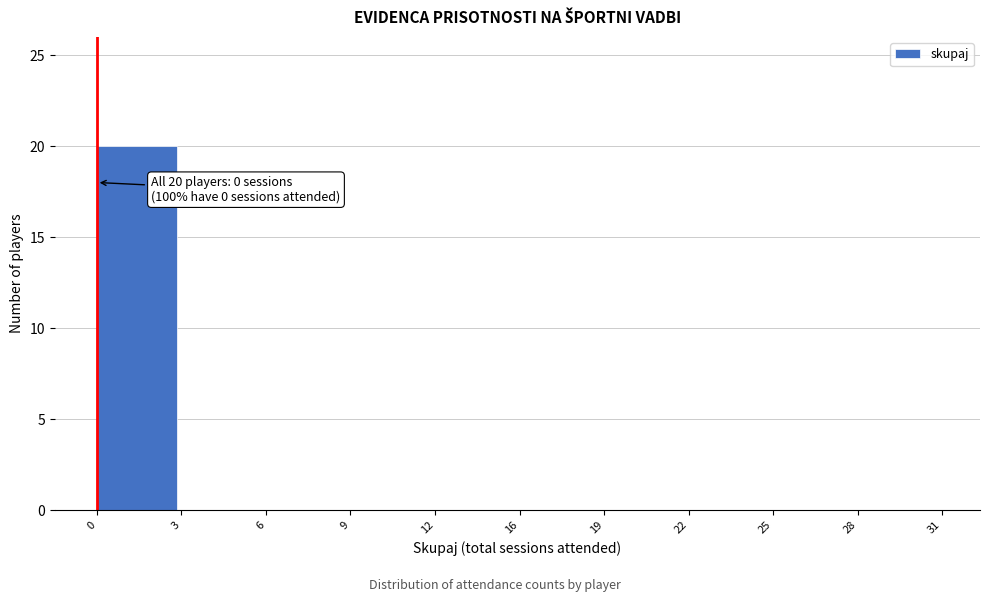

Reading left to right, what are all the values shown in this chart?

0=20	3=0	6=0	9=0	12=0	16=0	19=0	22=0	25=0	28=0